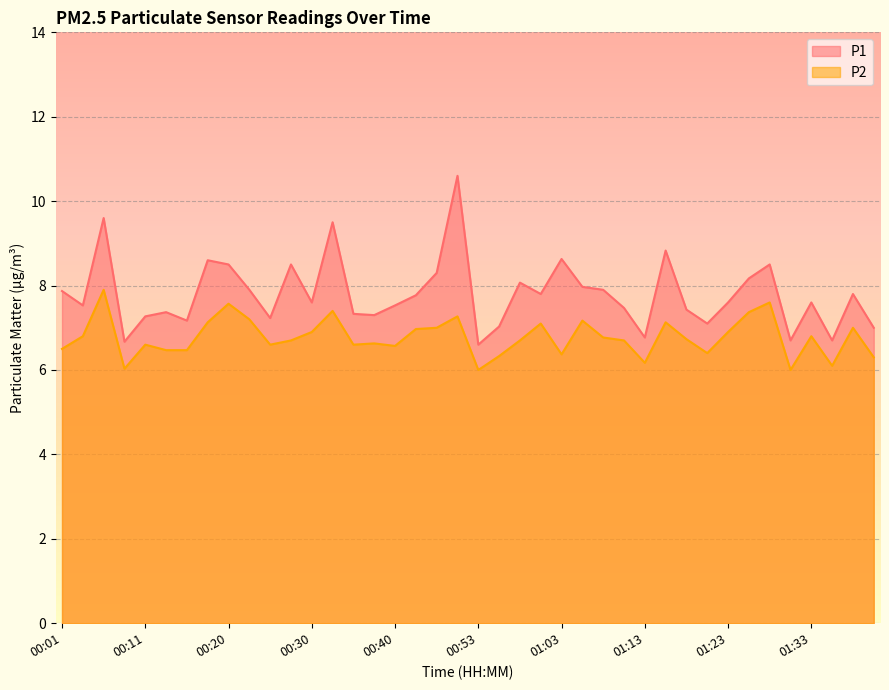

How many distinct data groups are displayed?

2